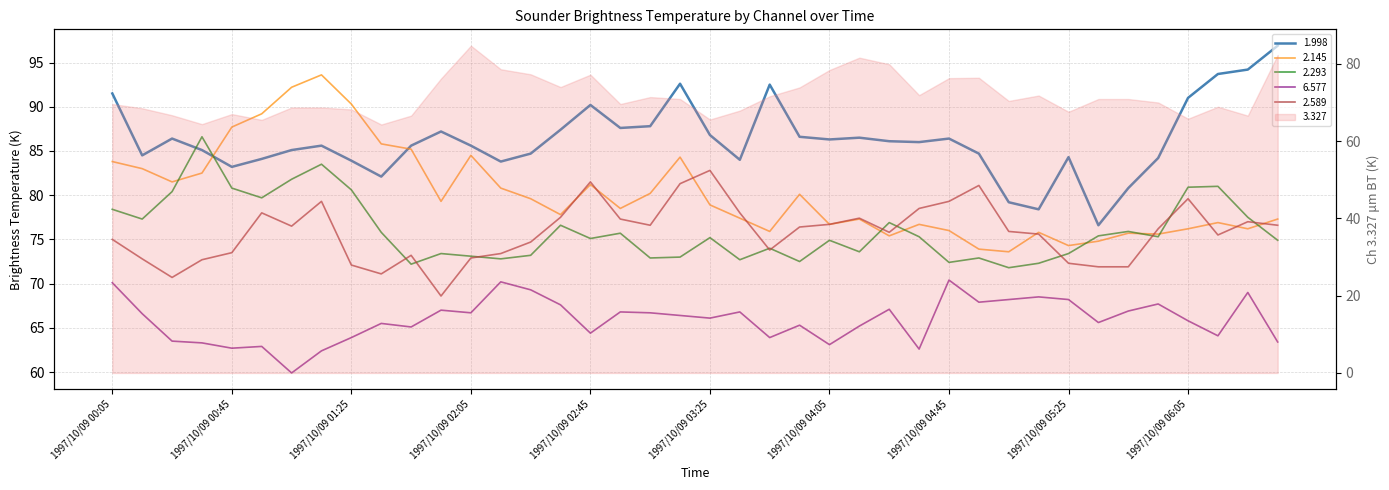

At how many categories does at least one series exceed 78?

39